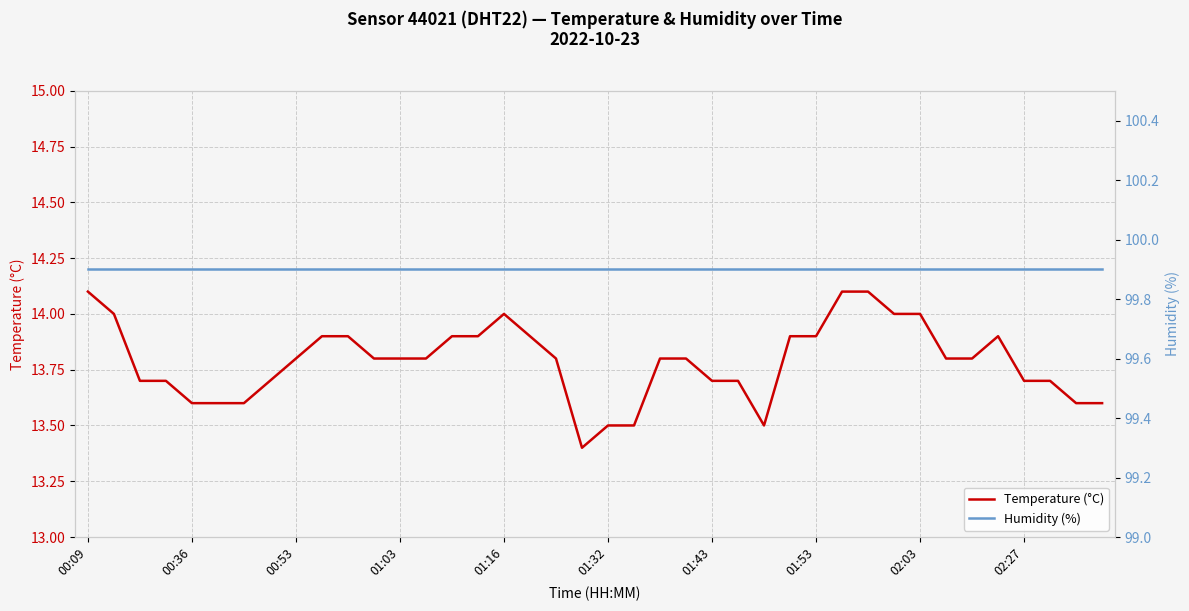

Between 27 and 33, which is larger?

27